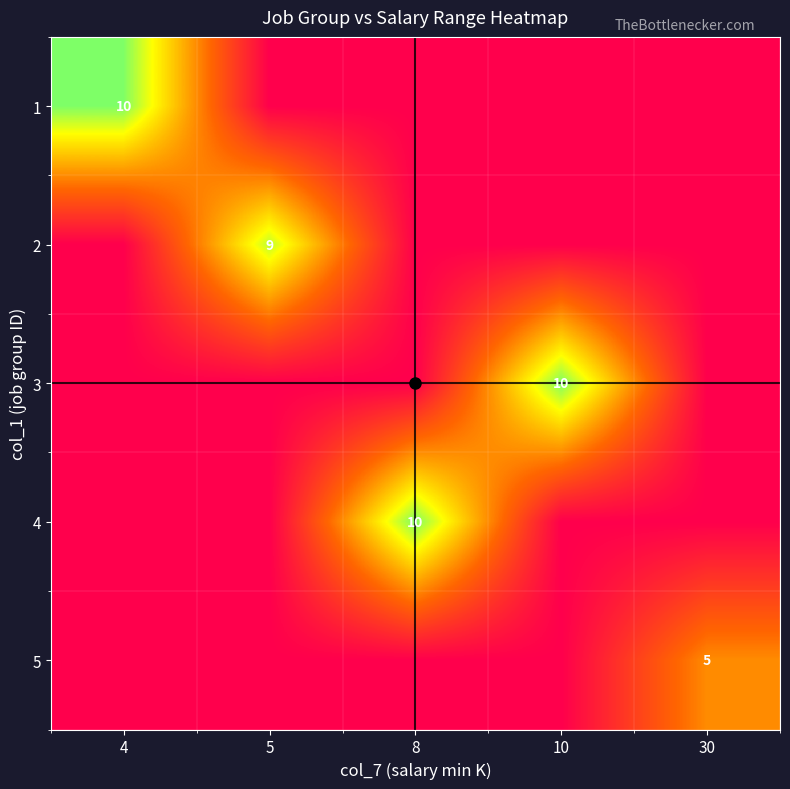

Which has a higher value, 5 or 4?

4